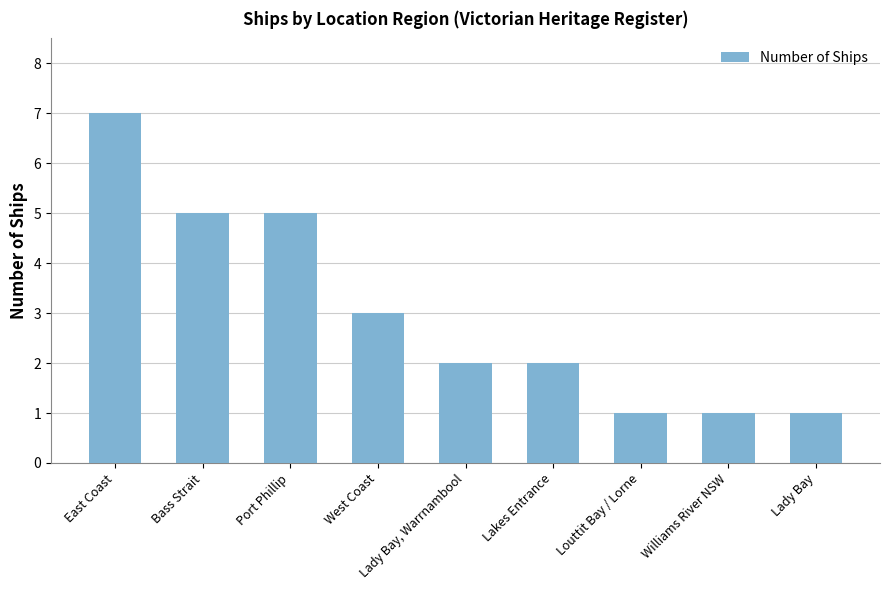

Between West Coast and Port Phillip, which is larger?

Port Phillip